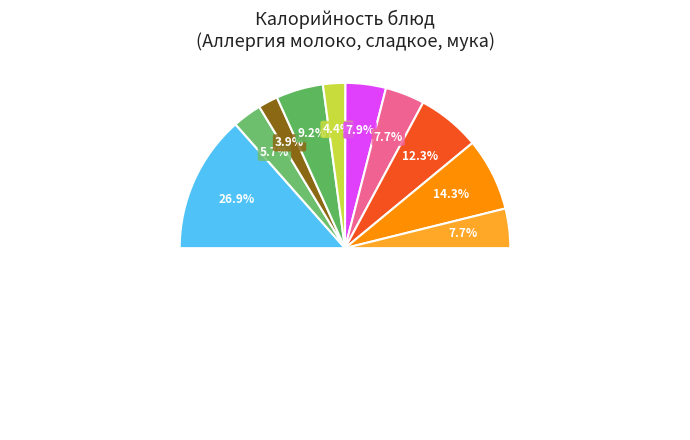

The Чай без сахара slice represents 6% of the pie. True or false?

True